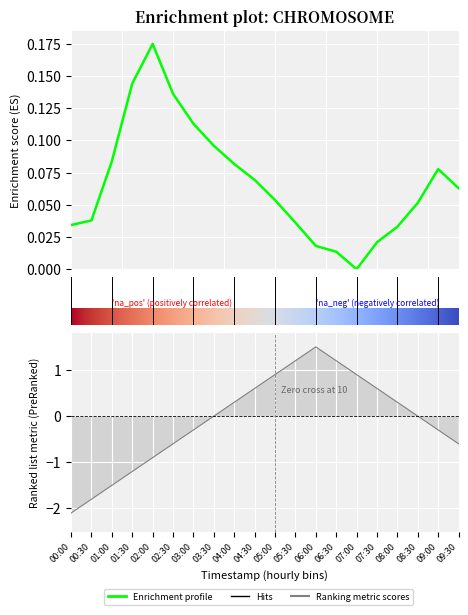

What is the sum of all values?

1.3